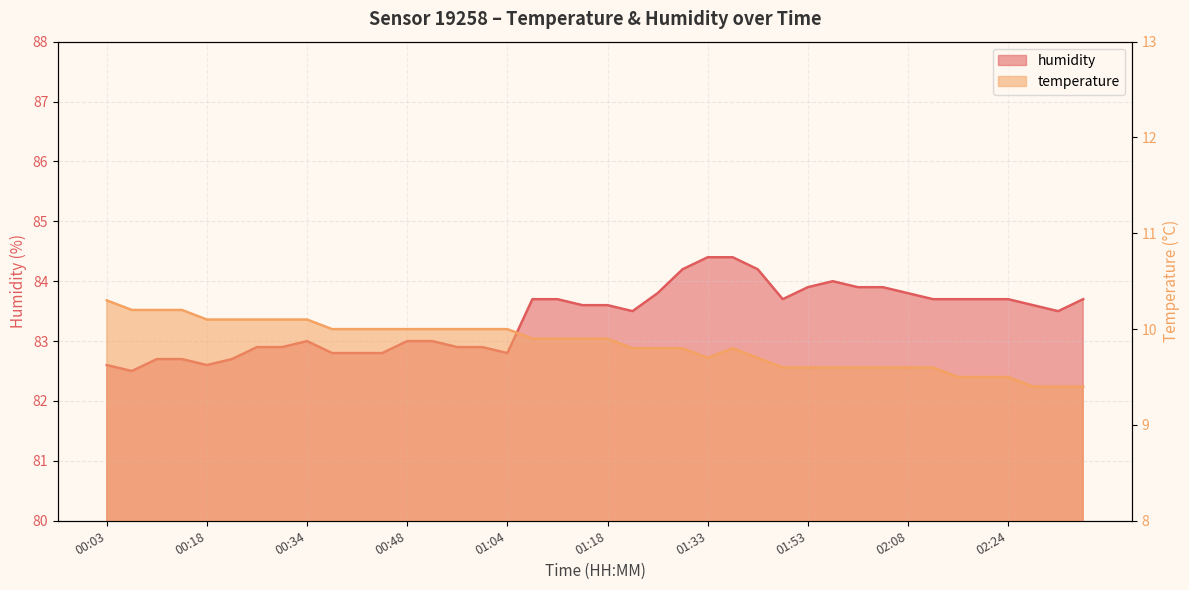

How many lines are shown in the chart?

2